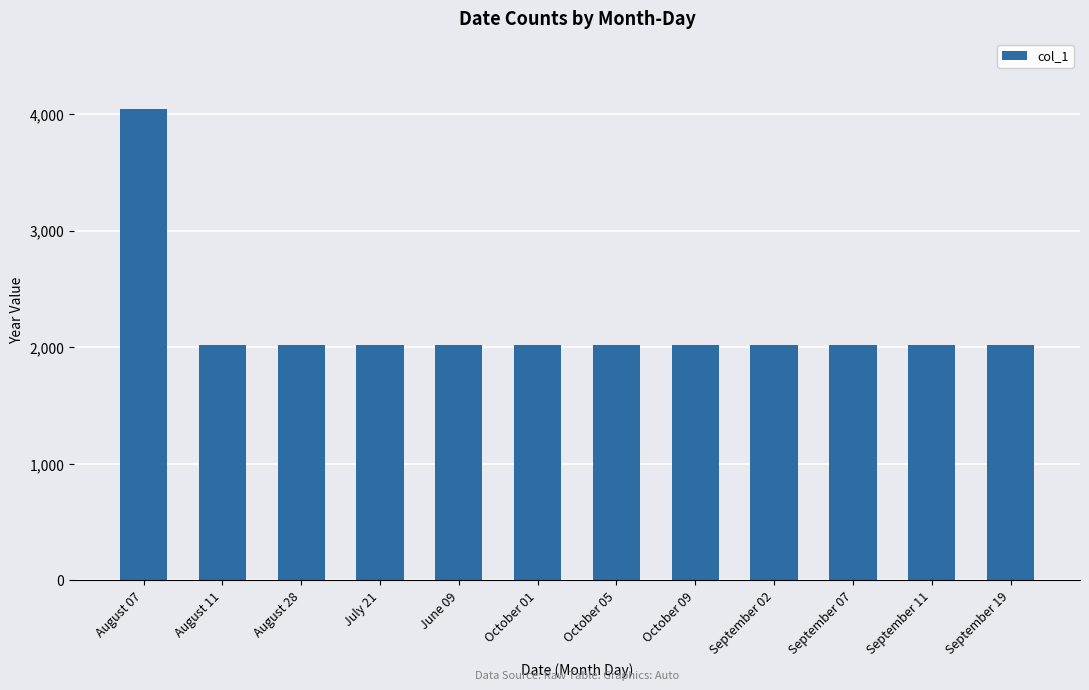

What is the label of the 3rd bar from the right?

September 07